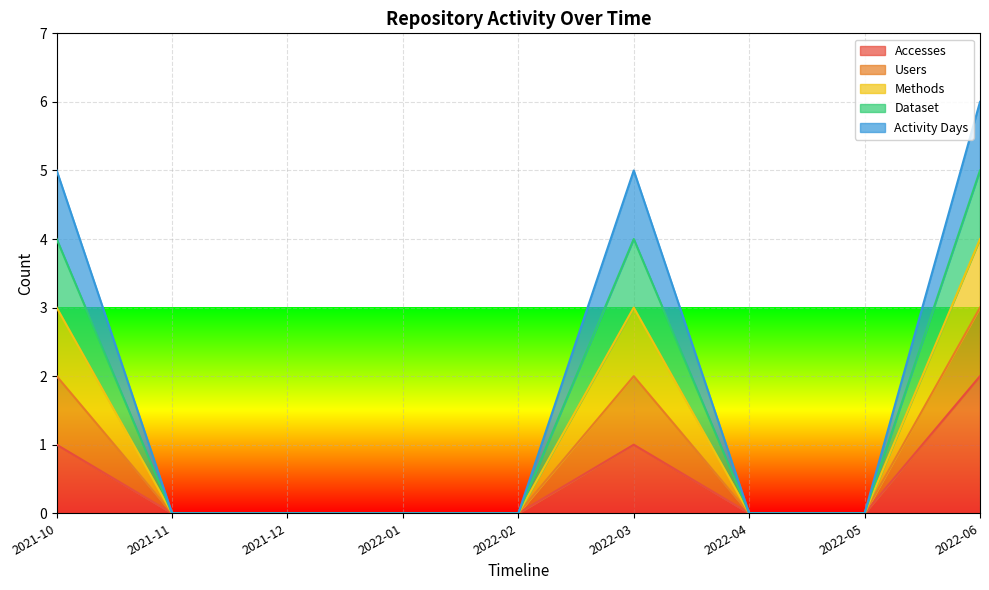

True or false: Dataset and Methods intersect in this chart.

False